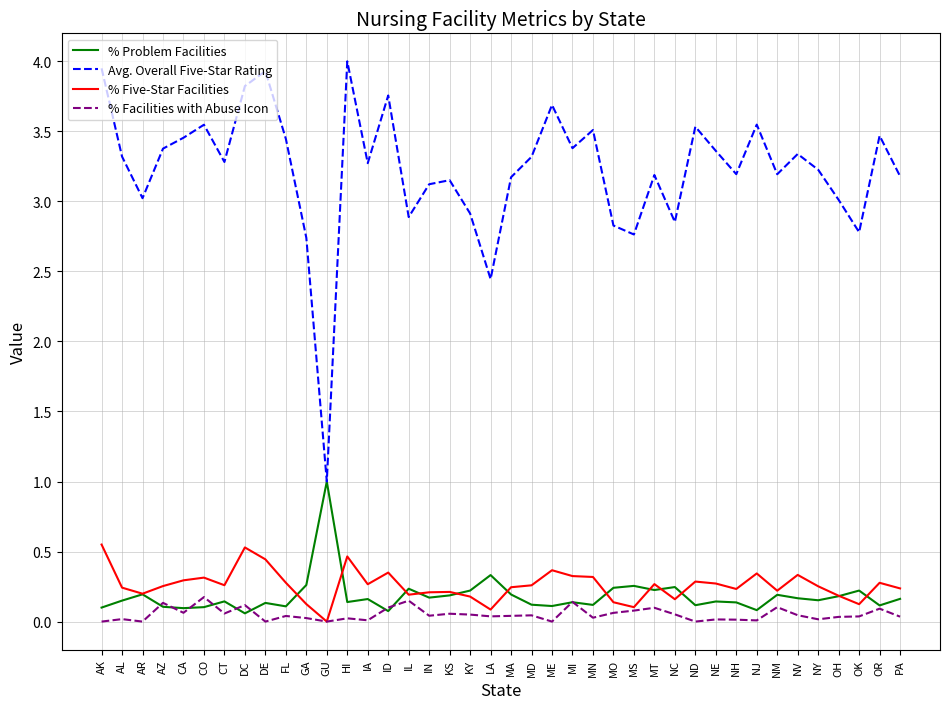

What position from the left is OR?

39